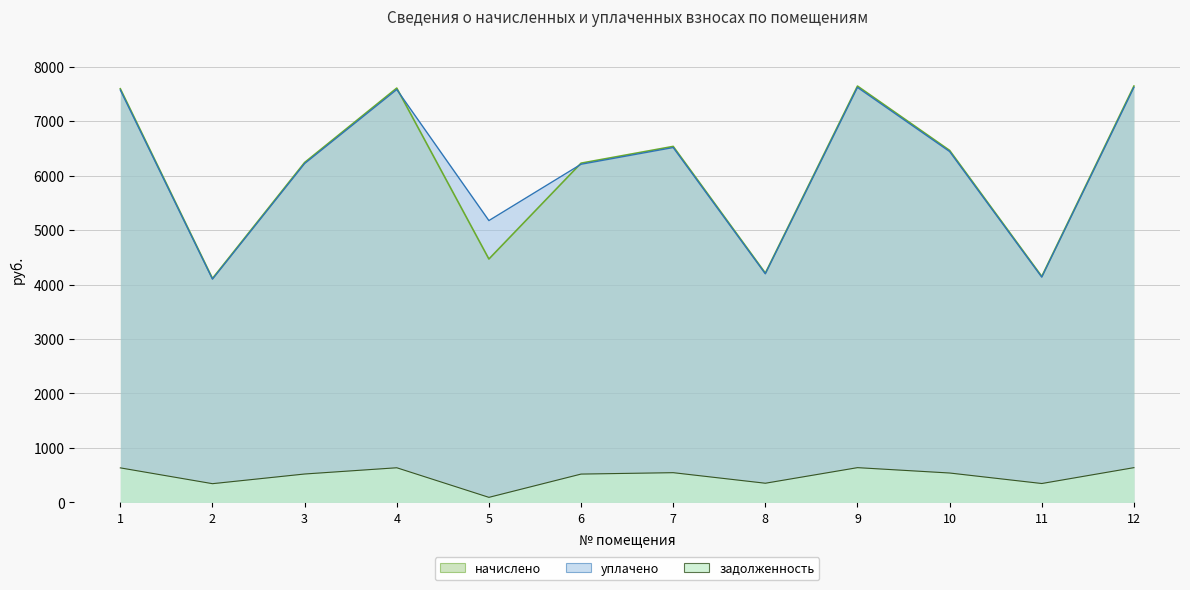

Count the number of data series in this chart.

3